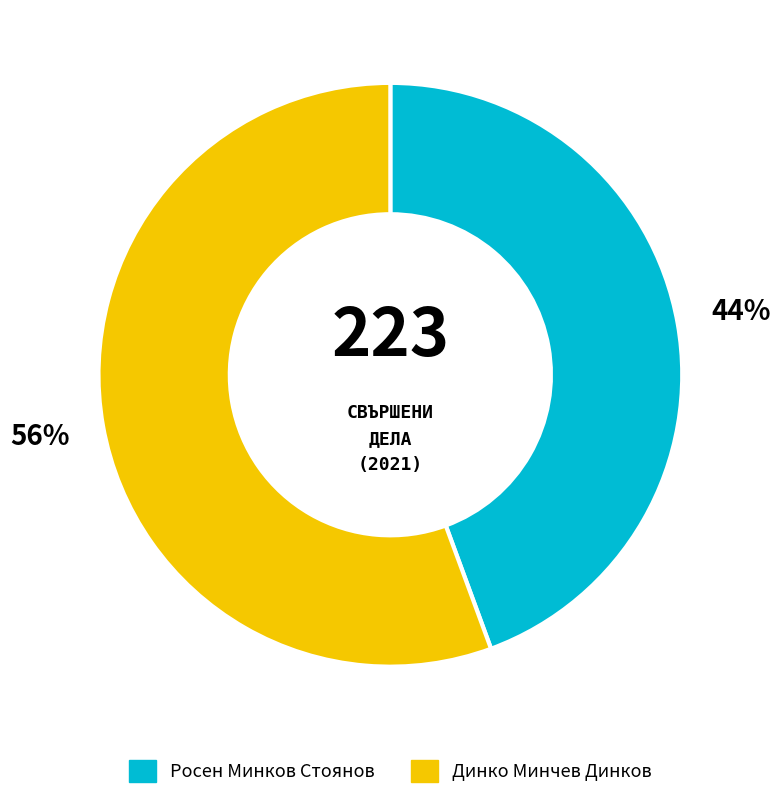

Which category has the smallest portion of the pie?

Росен Минков Стоянов